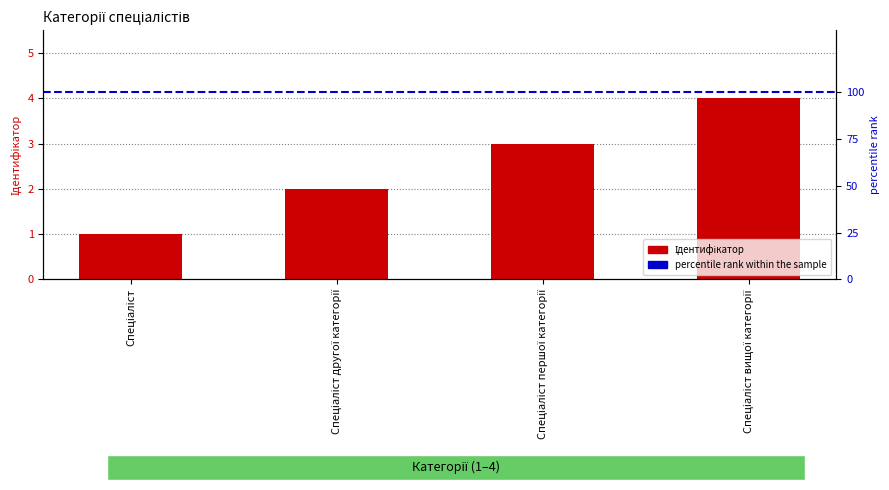

What is the ratio of the value at Спеціаліст другої категорії to the value at Спеціаліст вищої категорії?

0.5